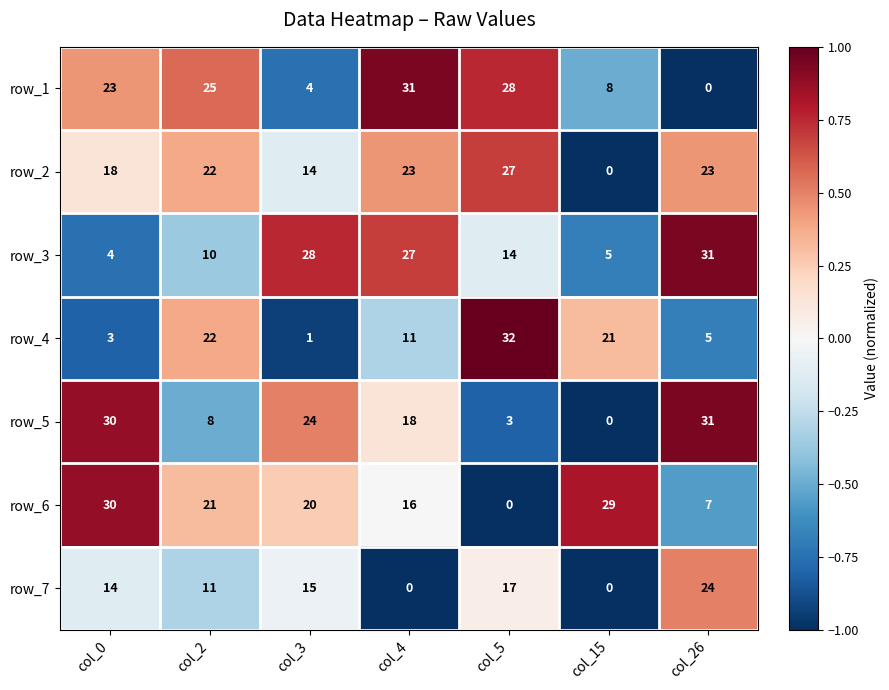

Between col_0 and col_3, which series saw the biggest shift?

row_3